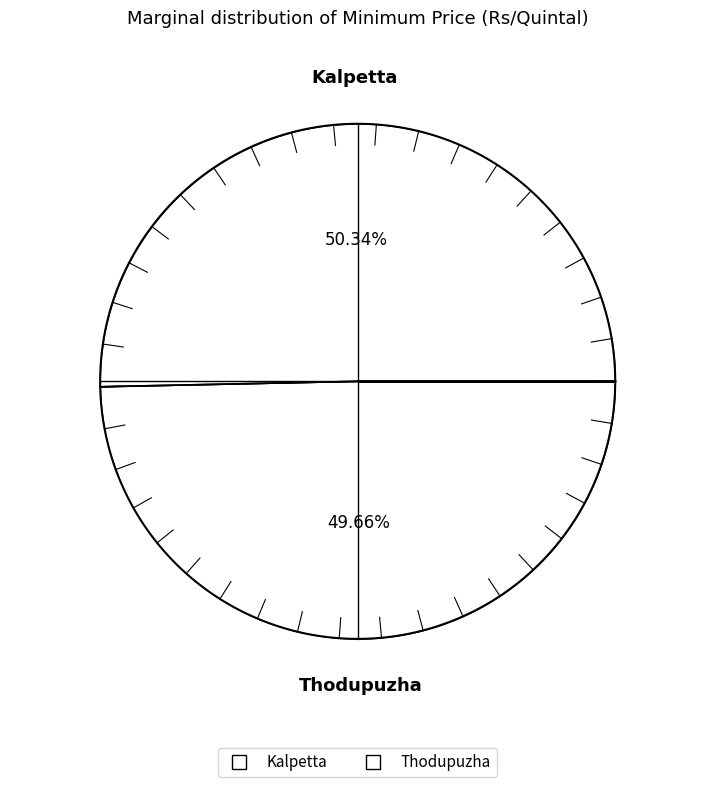

What percentage do Kalpetta and Thodupuzha together represent?

100.0%